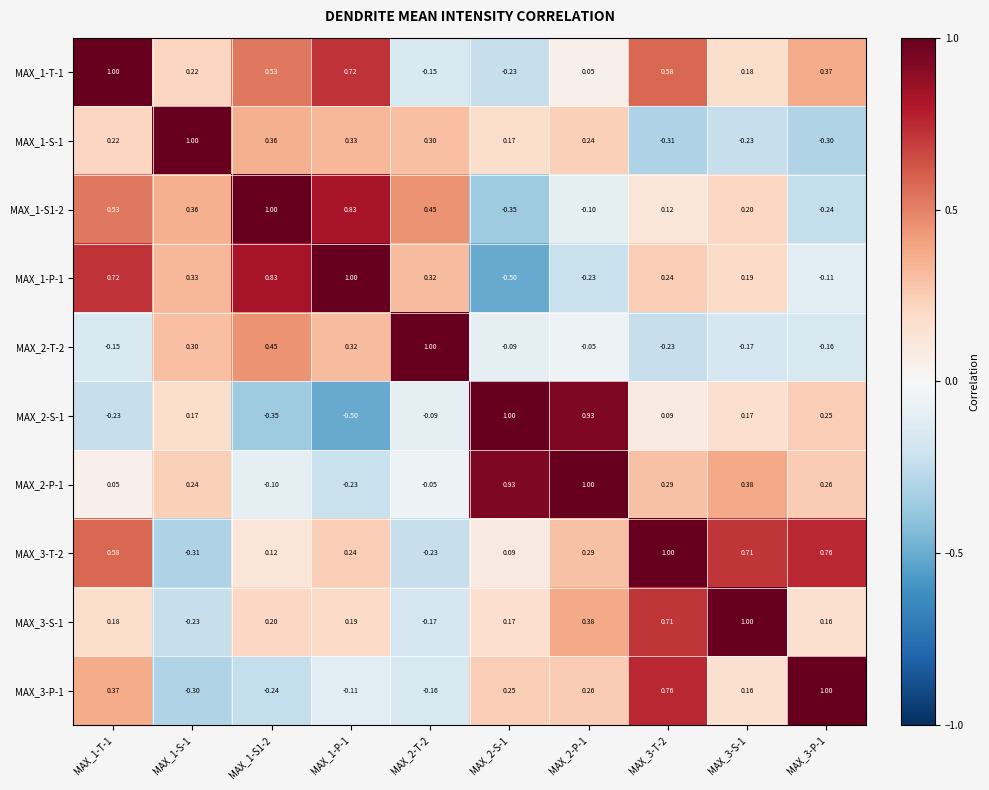

Rank the series at MAX_1-T-1 from highest to lowest value.

MAX_1-T-1, MAX_1-P-1, MAX_3-T-2, MAX_1-S1-2, MAX_3-P-1, MAX_1-S-1, MAX_3-S-1, MAX_2-P-1, MAX_2-T-2, MAX_2-S-1